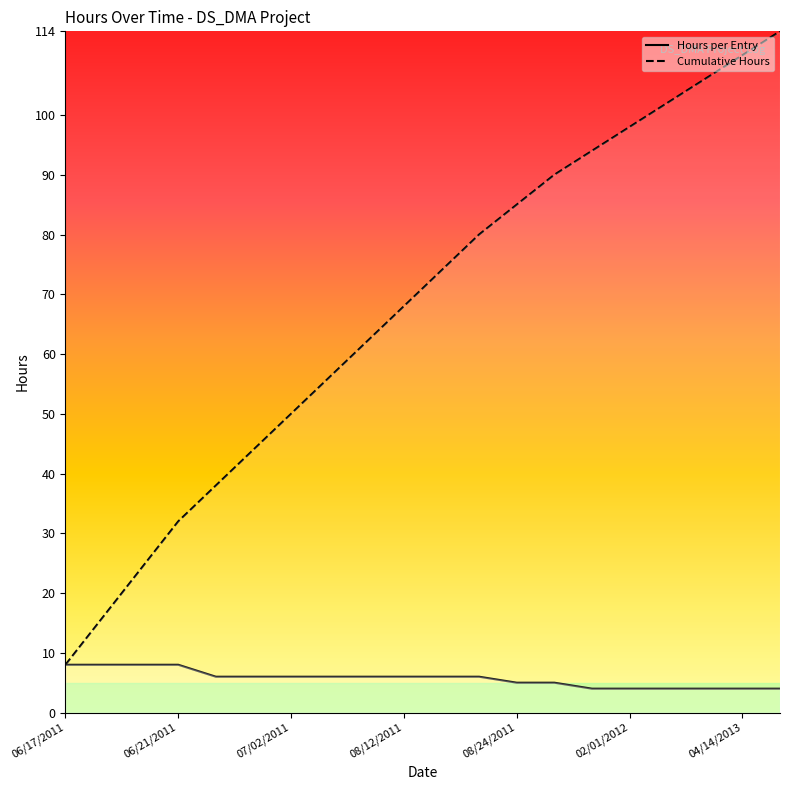

What is the minimum value for Hours?

4